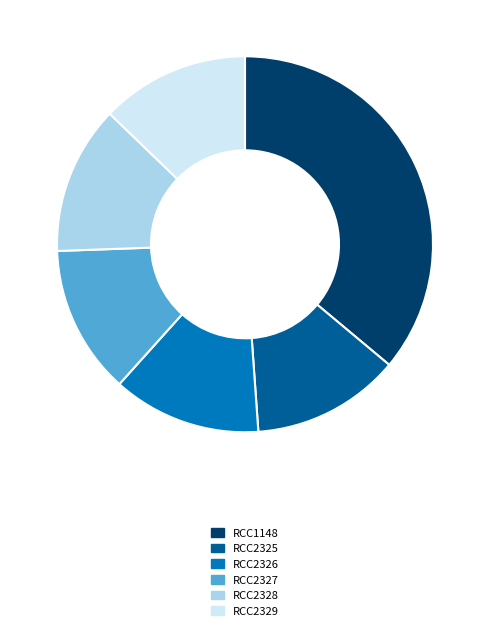

Which slice is the largest?

RCC1148